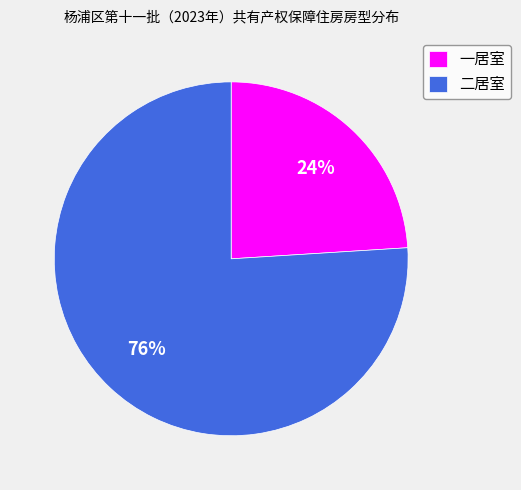

To the nearest percent, what is the difference between the 二居室 and 一居室 slice percentages?

52%